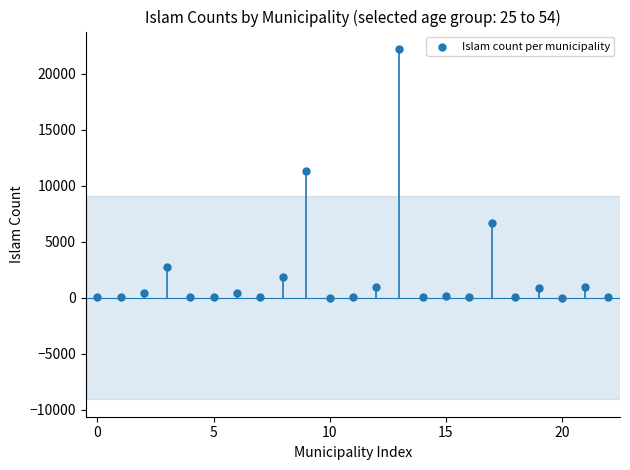

What is the range of Y values (max minus min)?

22200